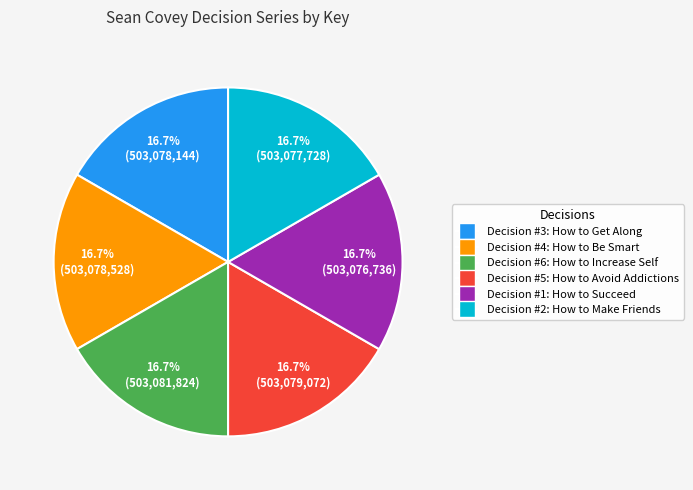

Do Decision #5 and Decision #2 together represent more than half of the pie?

No